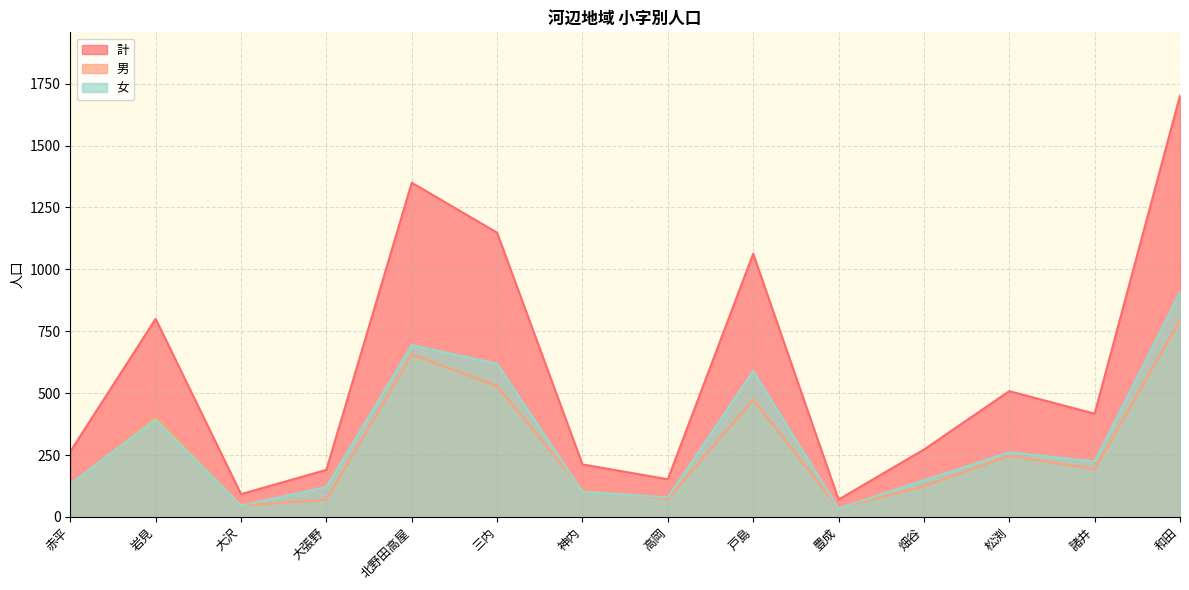

Reading right to left, list all the values displayed in this chart.

計: 1702	417	508	272	70	1063	152	212	1148	1350	190	92	800	264
男: 795	193	247	124	36	474	73	110	529	656	69	46	407	131
女: 907	224	261	148	34	589	79	102	619	694	121	46	393	133